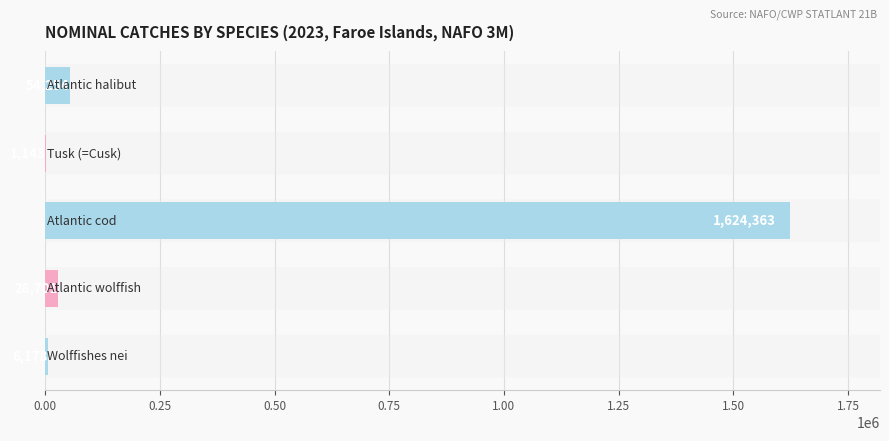

What is the greatest value displayed?

1624363